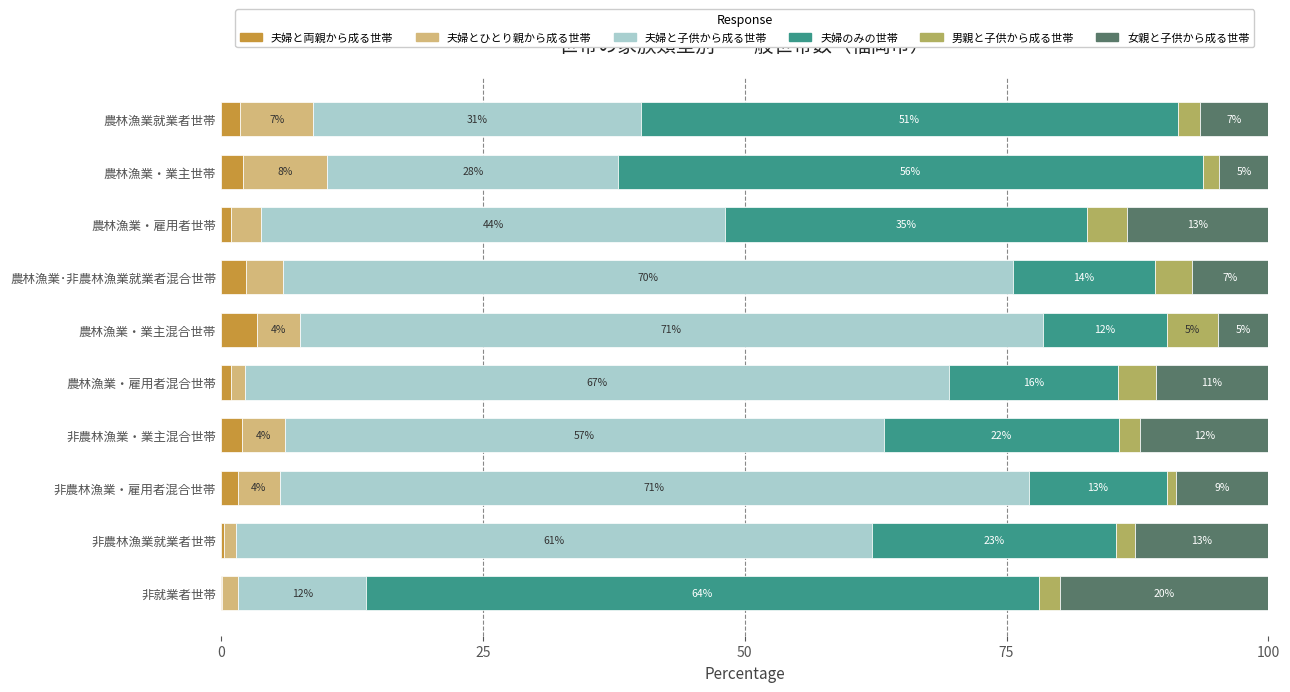

Which series has the largest total across all categories?

夫婦と子供から成る世帯